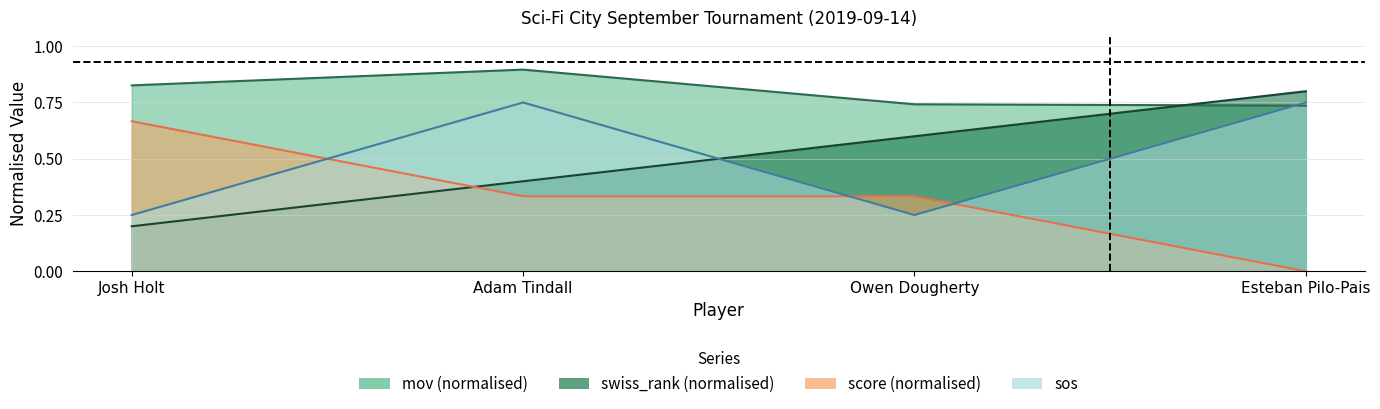

What is the sum of the score values at Josh Holt and Owen Dougherty?

1.0